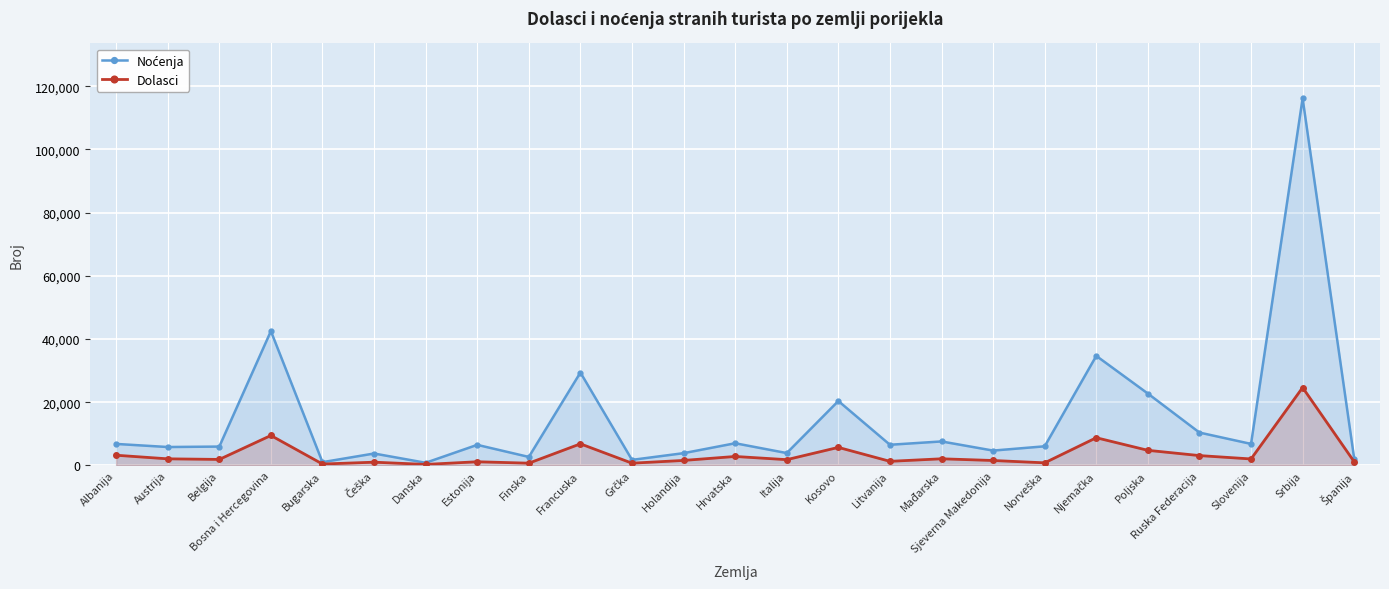

True or false: Dolasci and Noćenja cross at least once.

False